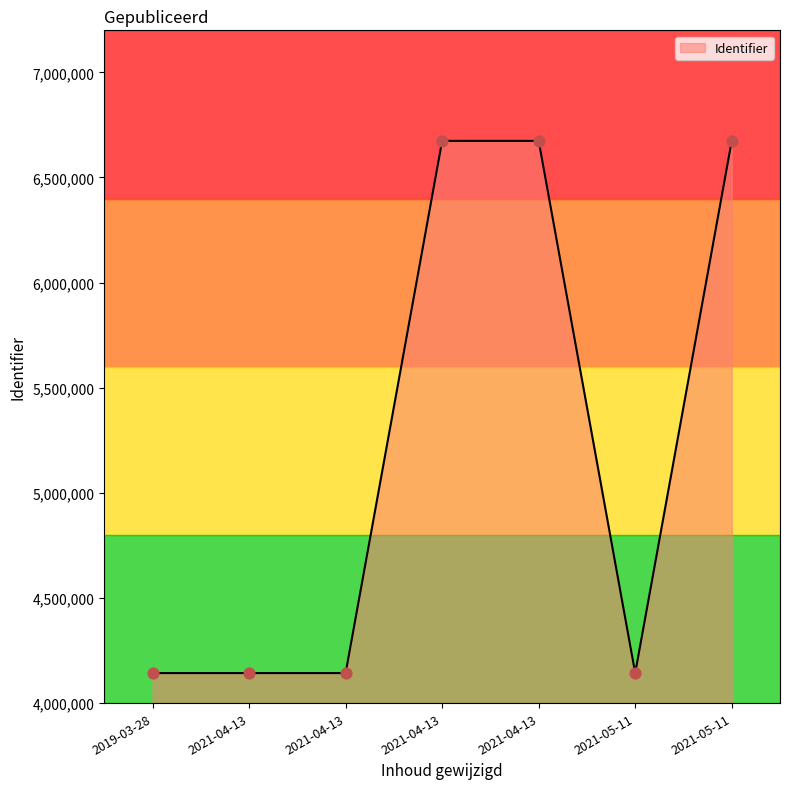

Which has a higher value, 2021-04-13 or 2021-05-11?

2021-05-11